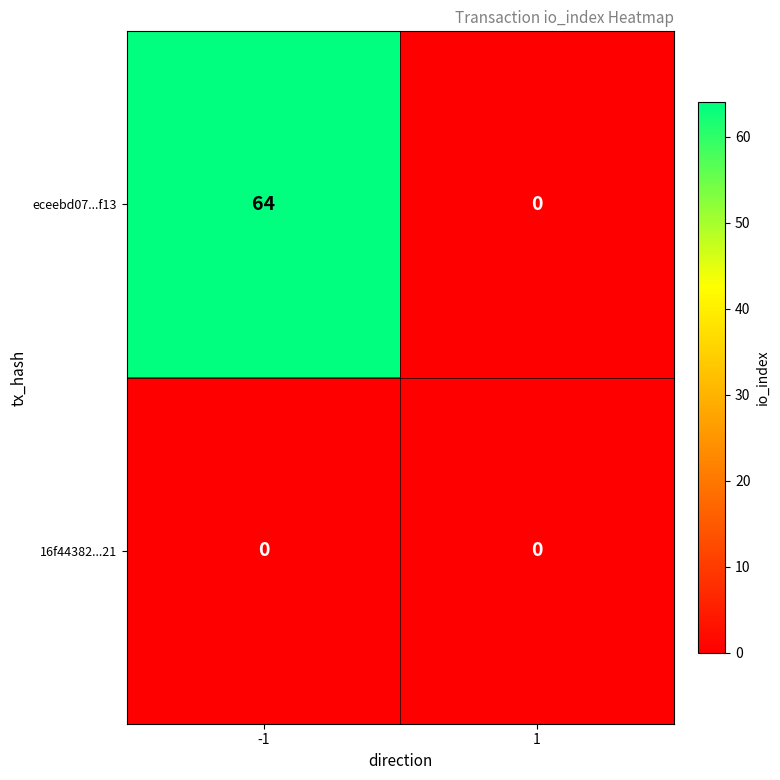

What is the sum of the eceebd07...f13 values at 1 and -1?

64